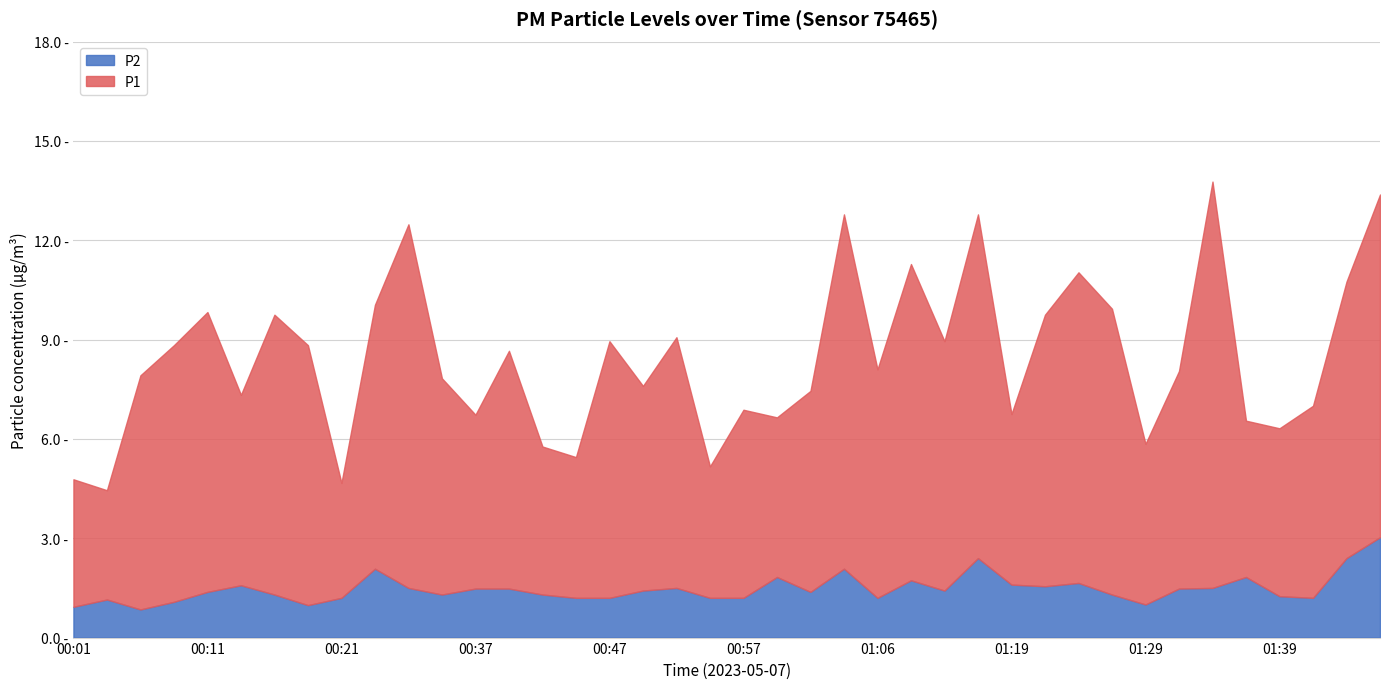

At which label does P1 first exceed 7?

00:06